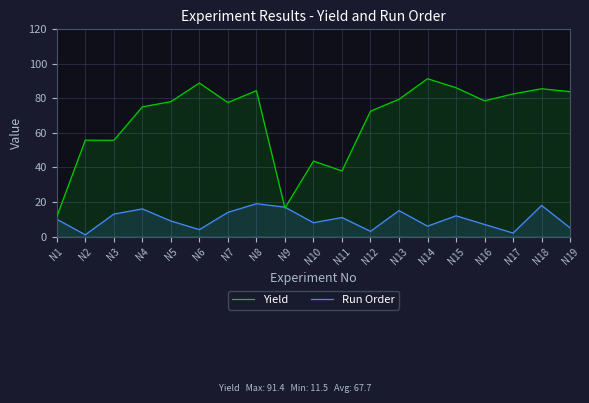

What is the difference between the second highest and second lowest values in the Run Order series?

16.0